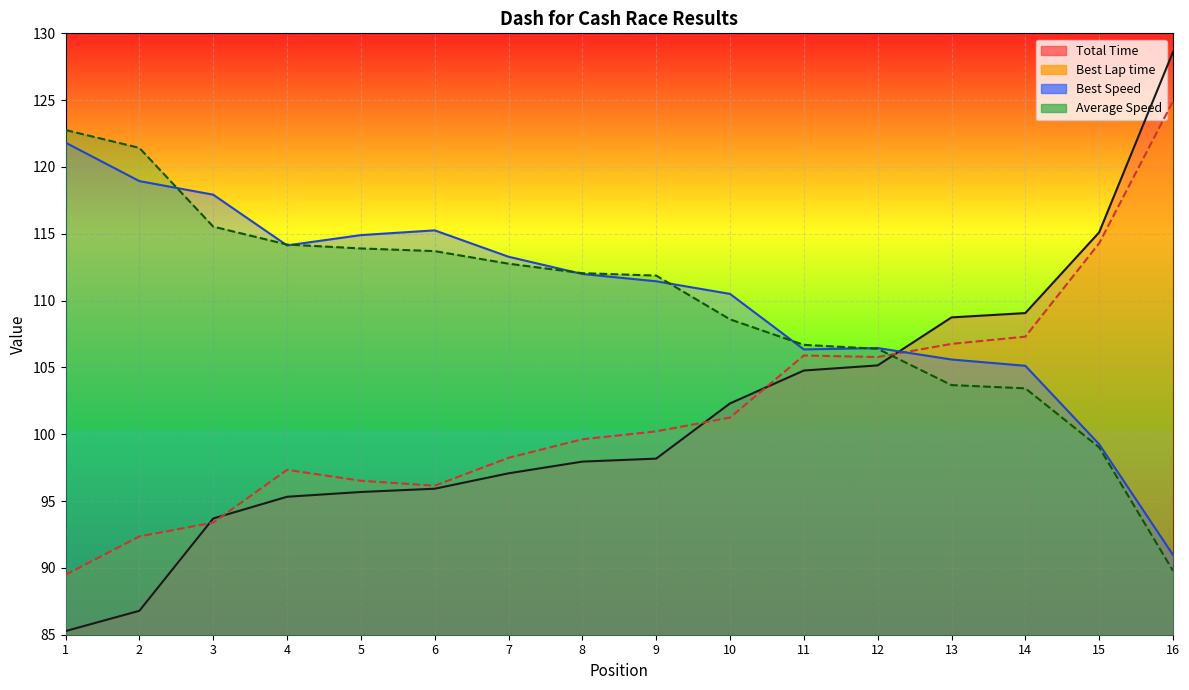

Is the value of Average Speed (line) at 6 greater than the value of Total Time (line) at 6?

Yes